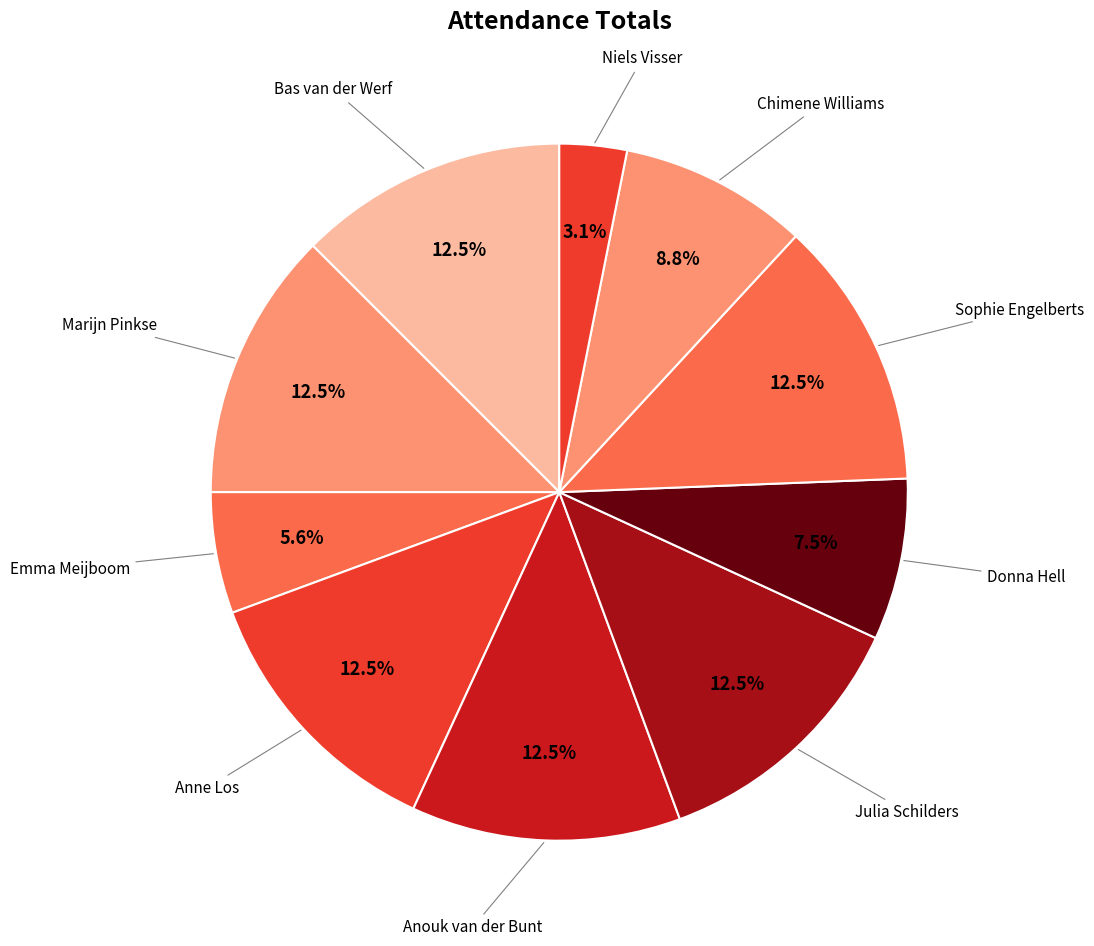

How many slices are in this pie chart?

10